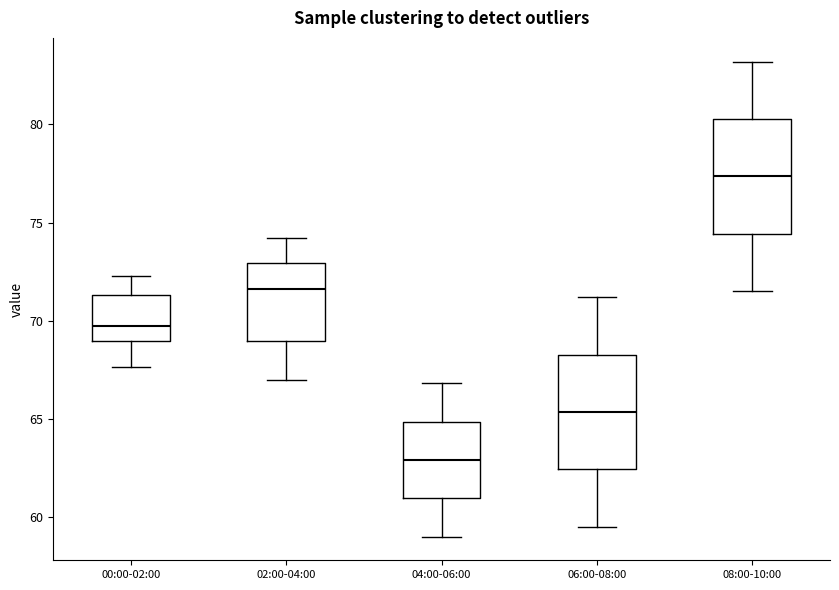

Reading left to right, transcribe this box plot: for each box, give where its median line is, the range the box spans, and where its two whiskers end, as read against the y-axis. The values are not printed on the chart, so give them approximately, as read against the axis.

00:00-02:00: median 69.5, box 69.0 to 71.5, whiskers 67.5 to 72.5
02:00-04:00: median 71.5, box 69.0 to 73.0, whiskers 67.0 to 74.0
04:00-06:00: median 63.0, box 61.0 to 65.0, whiskers 59.0 to 67.0
06:00-08:00: median 65.5, box 62.5 to 68.5, whiskers 59.5 to 71.0
08:00-10:00: median 77.5, box 74.5 to 80.5, whiskers 71.5 to 83.0